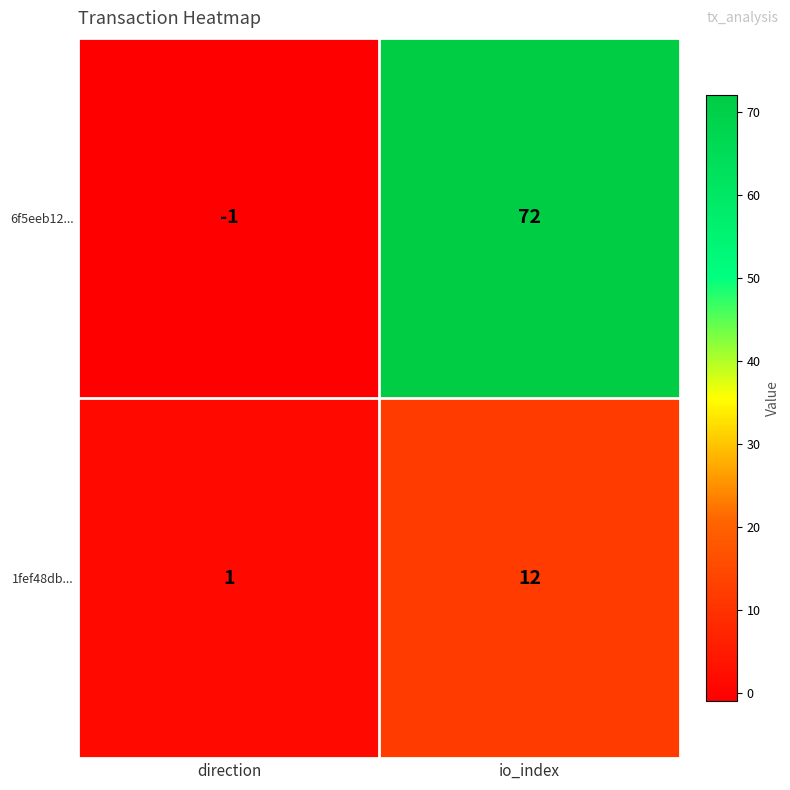

The 1fef48db... series shows 5 at io_index. True or false?

False